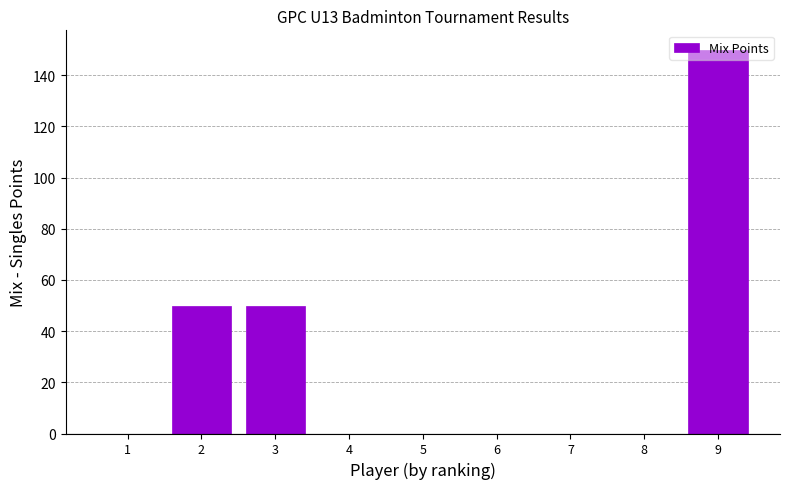

How many categories are shown in the chart?

9